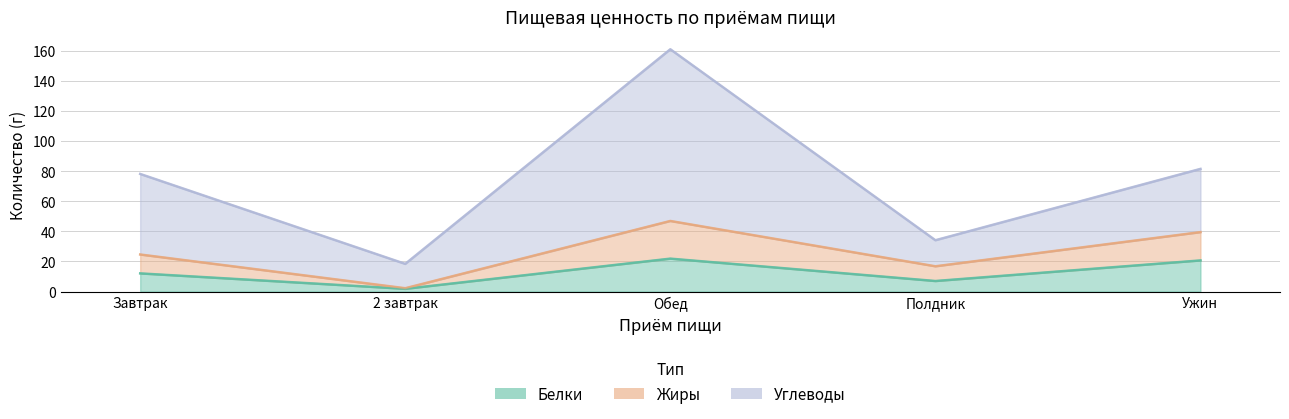

Does the chart display data point markers on the line(s)?

No